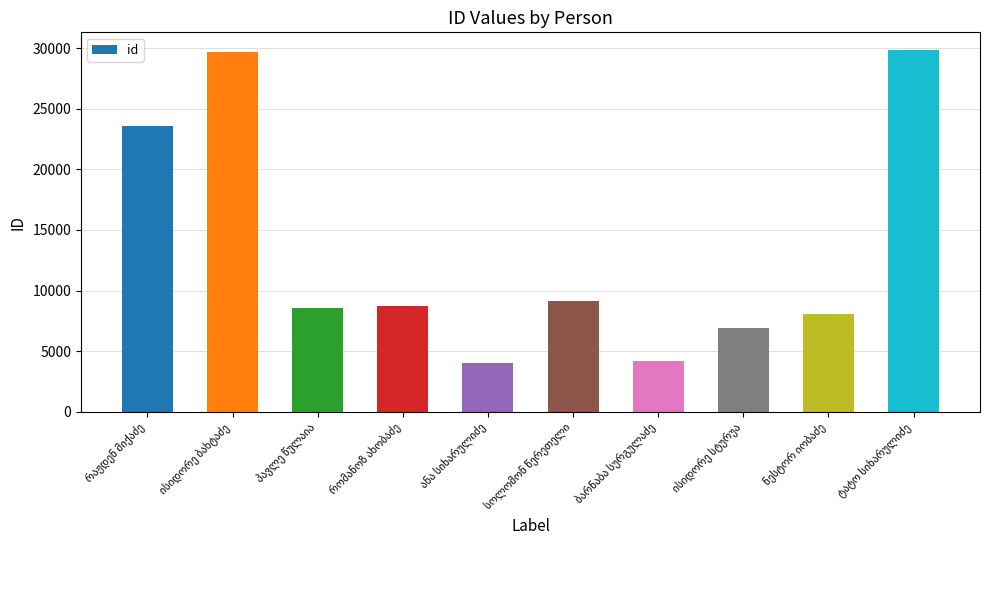

How many categories are shown in the chart?

10